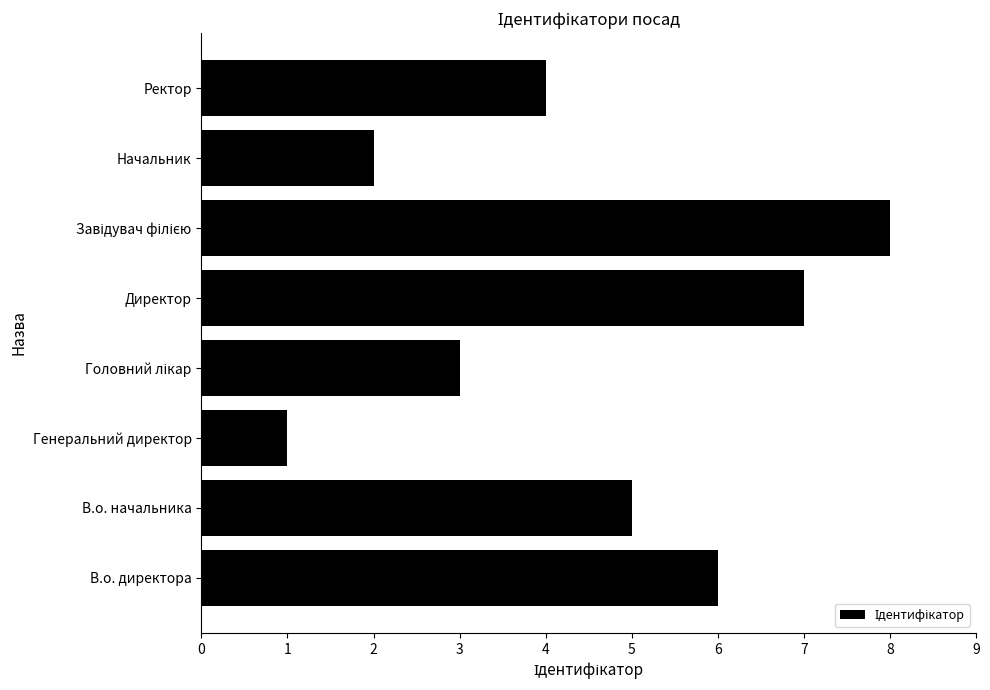

Approximately how many times larger is the value at Ректор compared to Директор?

0.6